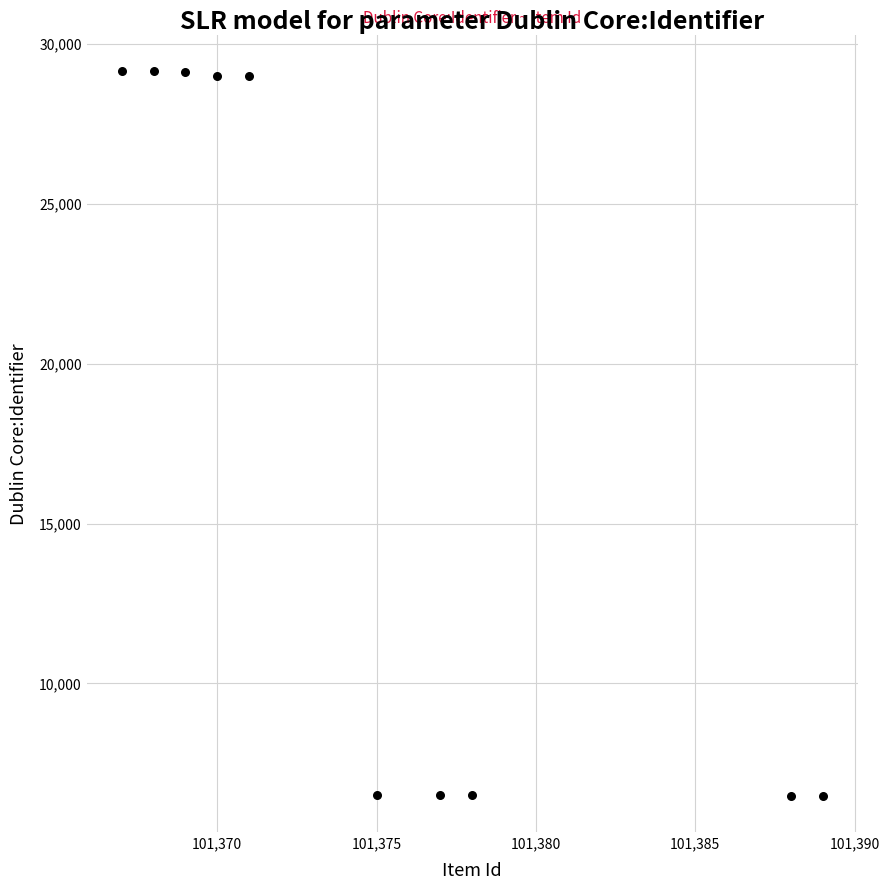

What is the average Y value?

17788